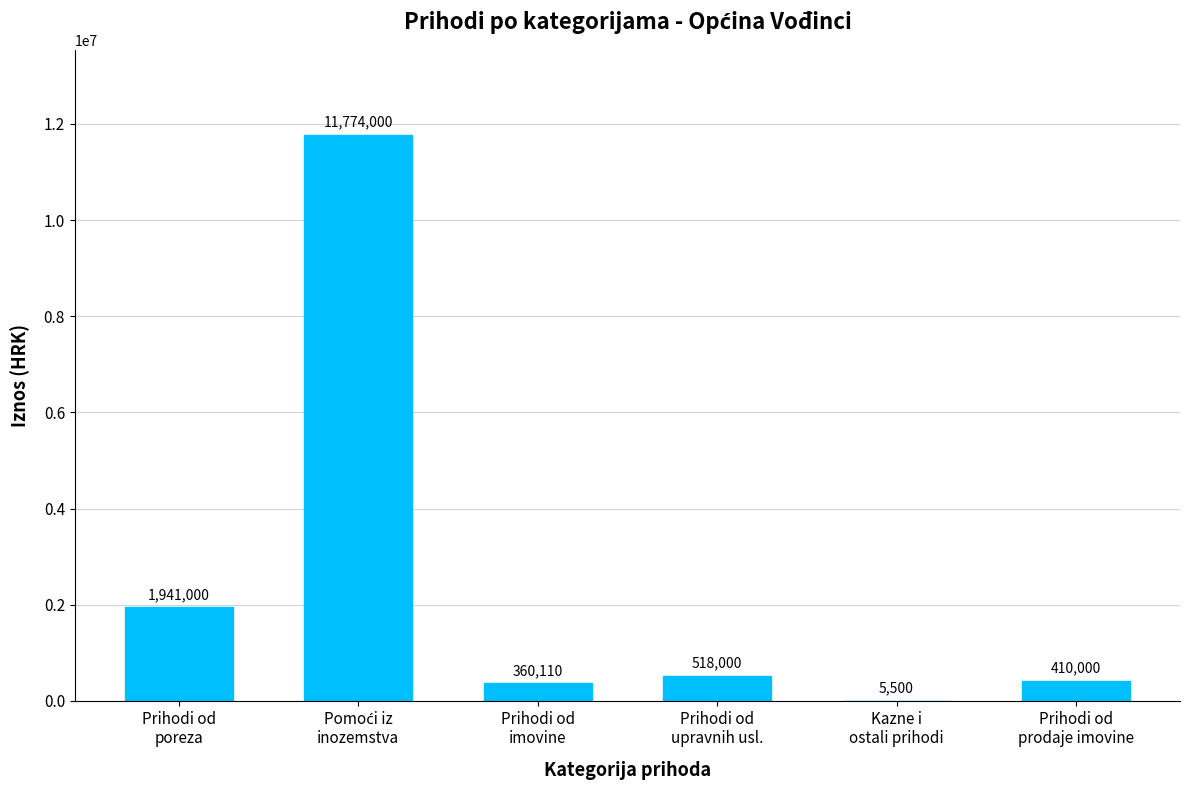

What is the sum of all values?

15008610